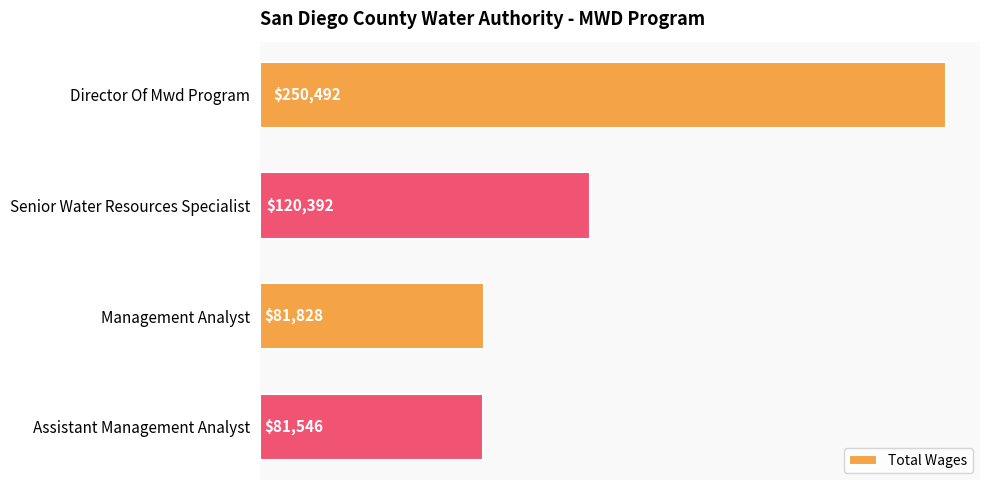

The chart shows a value of 197863 at Senior Water Resources Specialist. True or false?

False